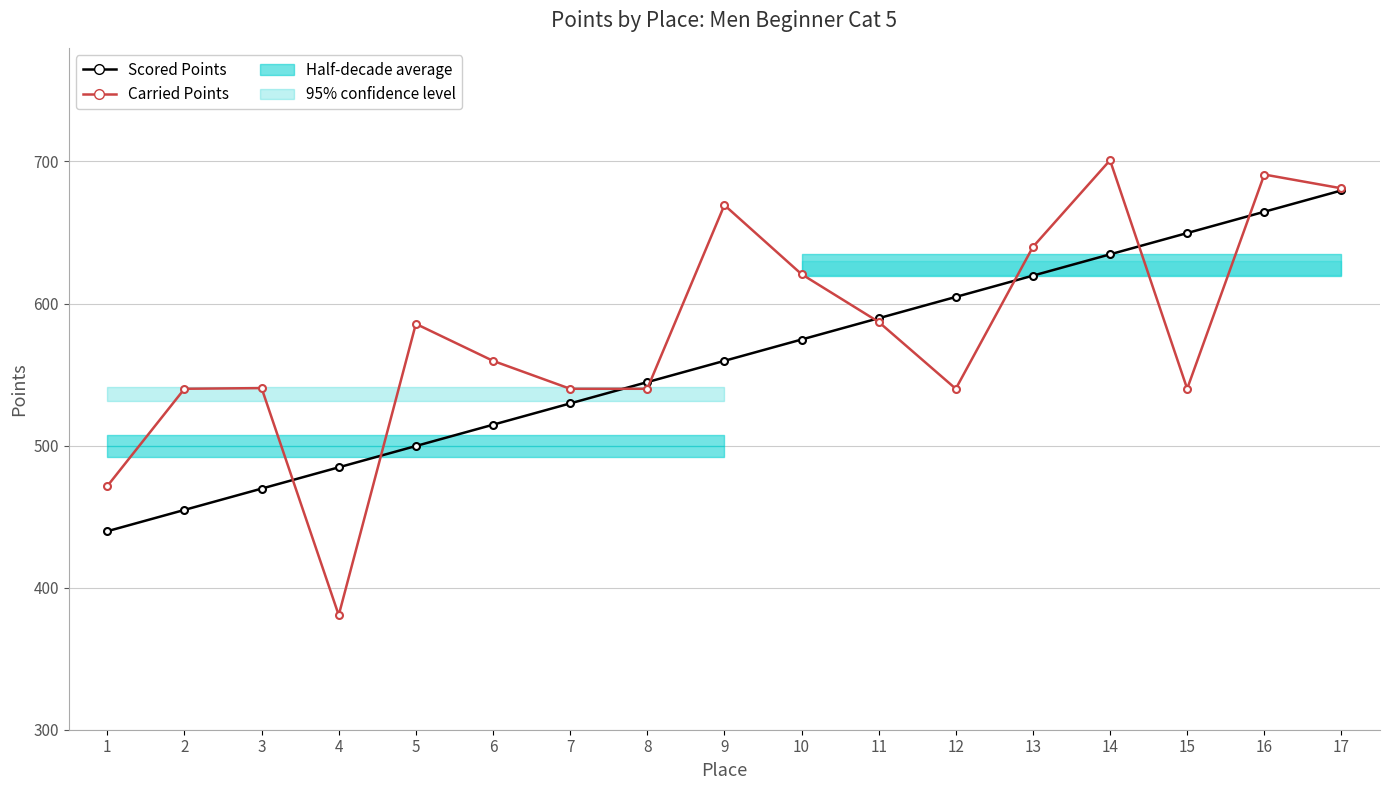

True or false: Scored Points has a value of 772.4 at 10.

False